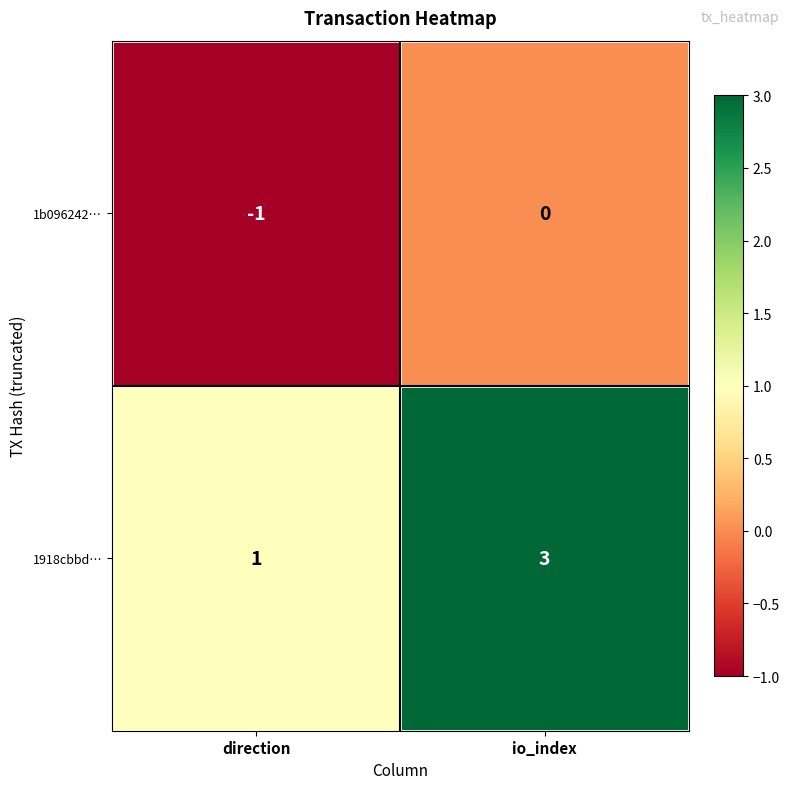

What is the sum of all 1918cbbd… values?

4